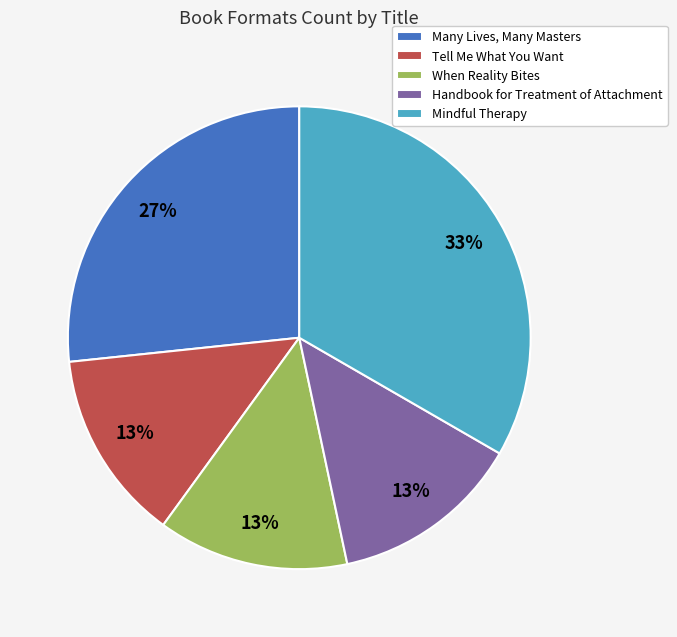

Is the sum of Handbook for Treatment of Attachment and Many Lives, Many Masters greater than half?

No